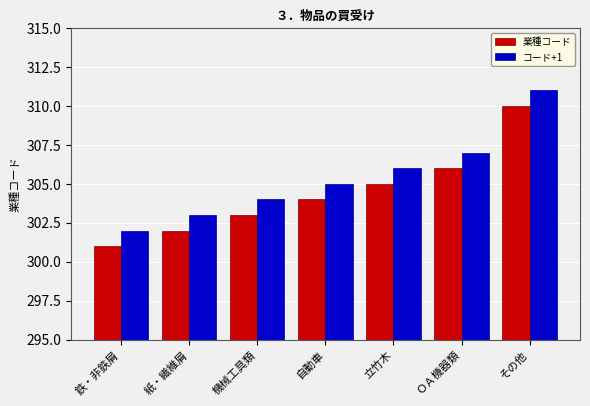

What is the highest value of the コード+1 series?

311